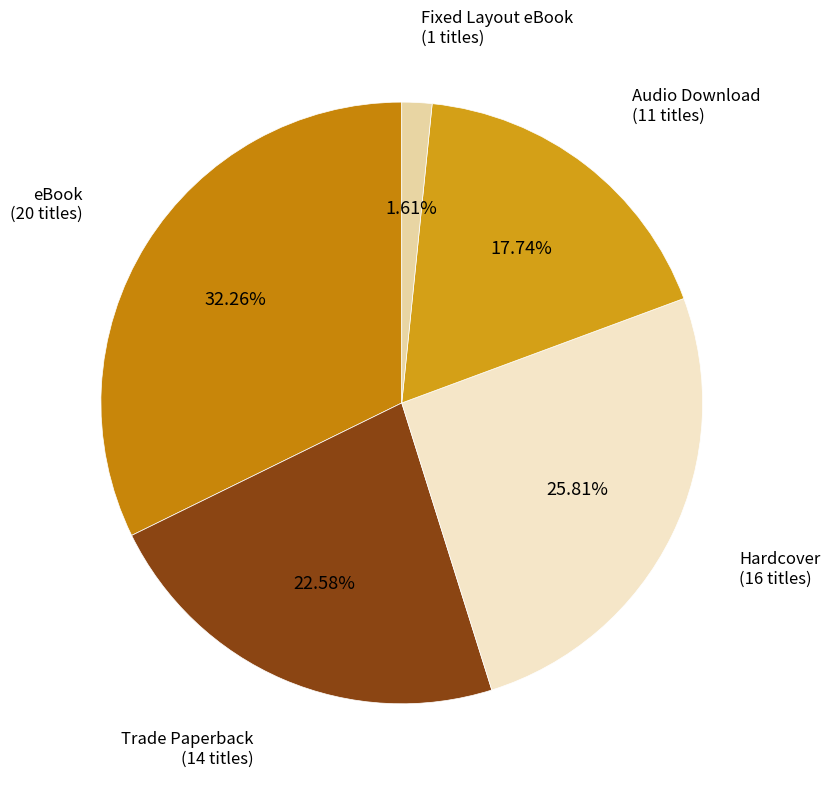

Which has a higher value, Audio Download or Hardcover?

Hardcover